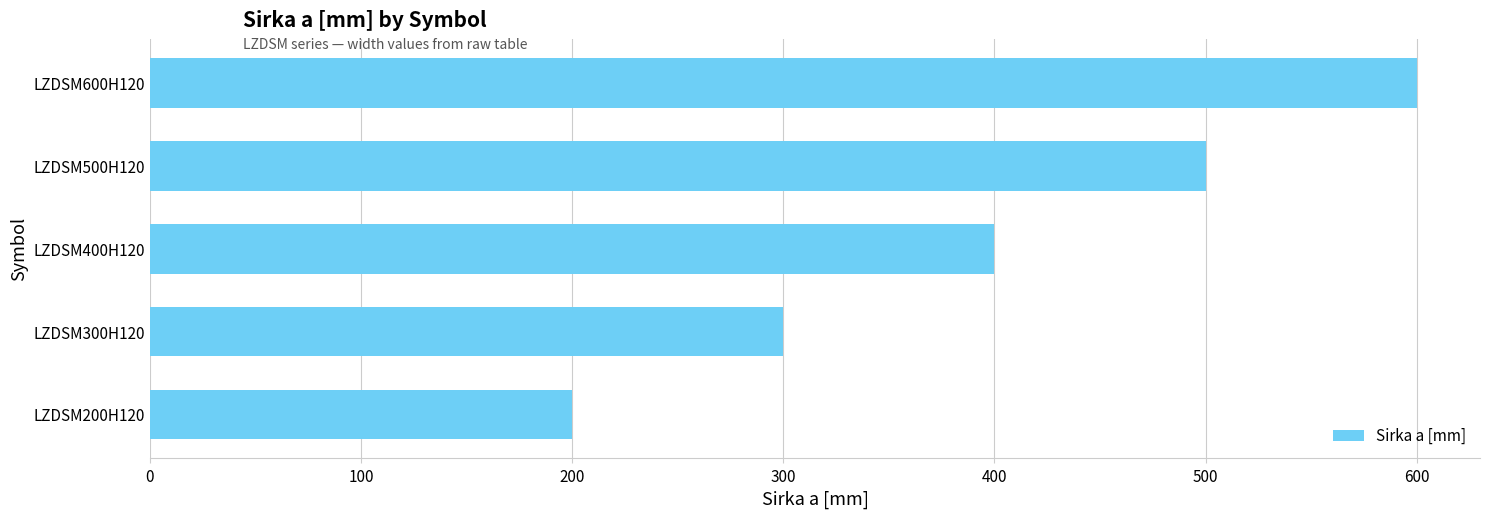

Reading bottom to top, what are all the values shown in this chart?

200	300	400	500	600